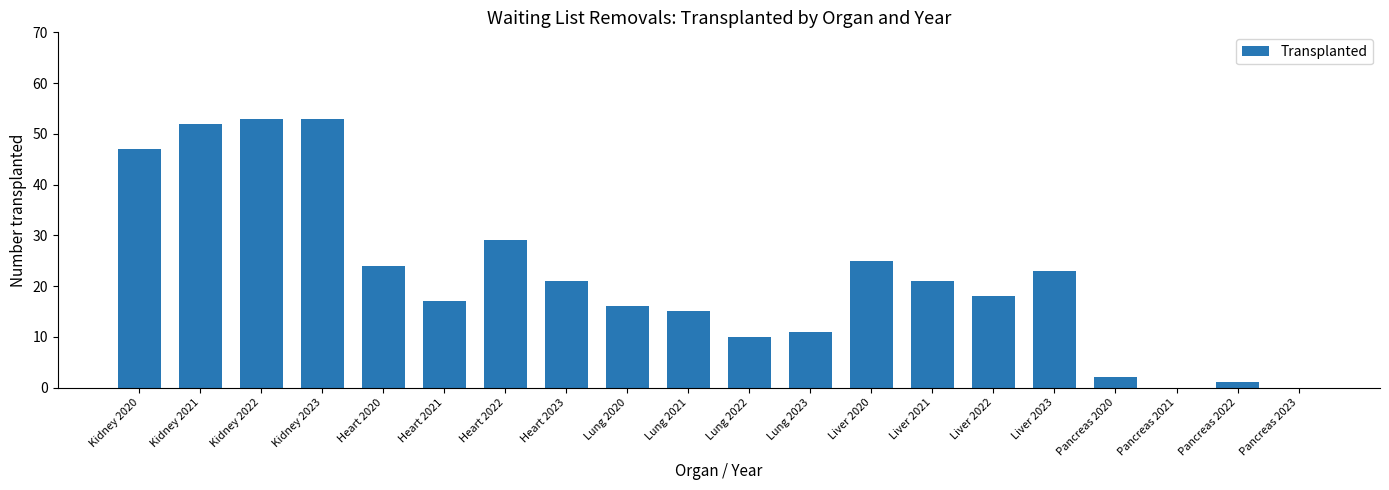

What is the maximum value shown in the chart?

53